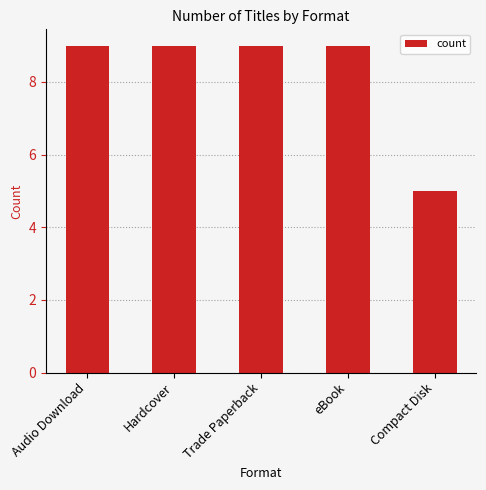

What is the minimum value shown in the chart?

5